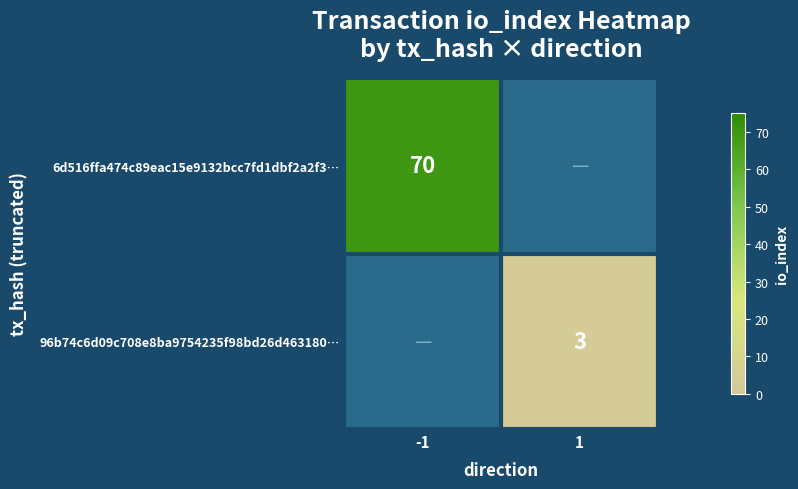

Between 1 and -1, which is larger?

-1